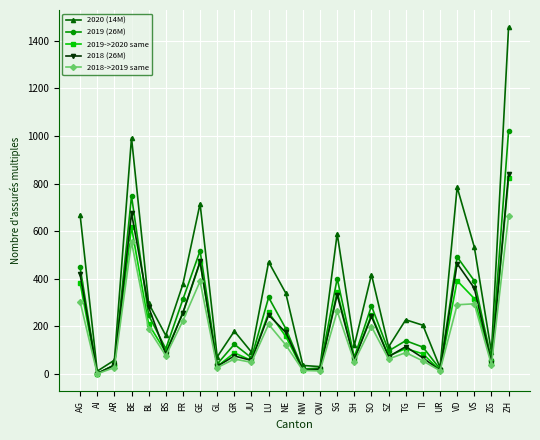

Is the value of 2018->2019 same at VD greater than the value of 2019->2020 same at AG?

No